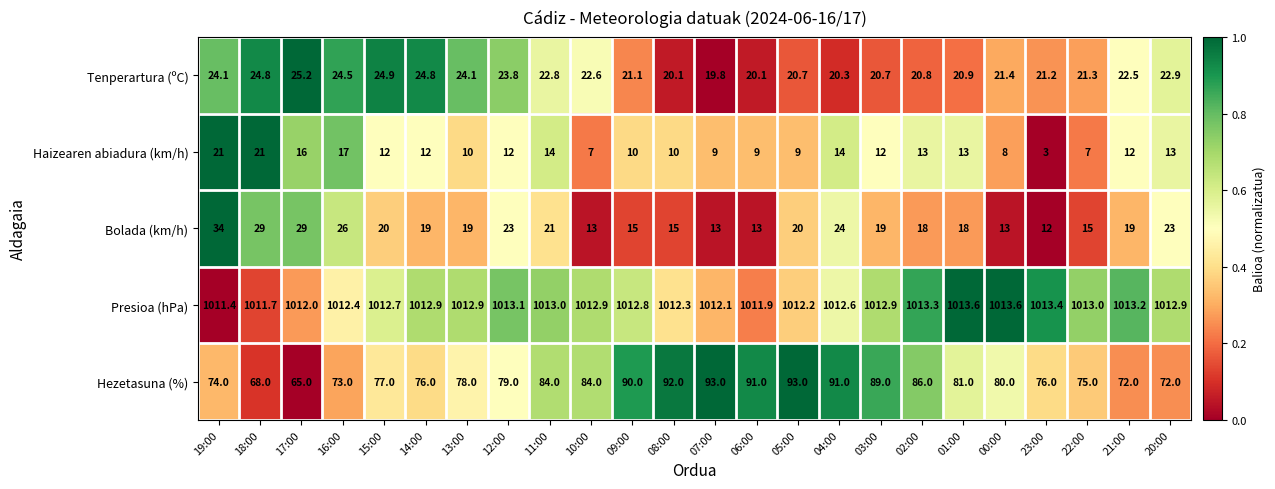

Where is Hezetasuna (%) nearest to the value 79?

12:00